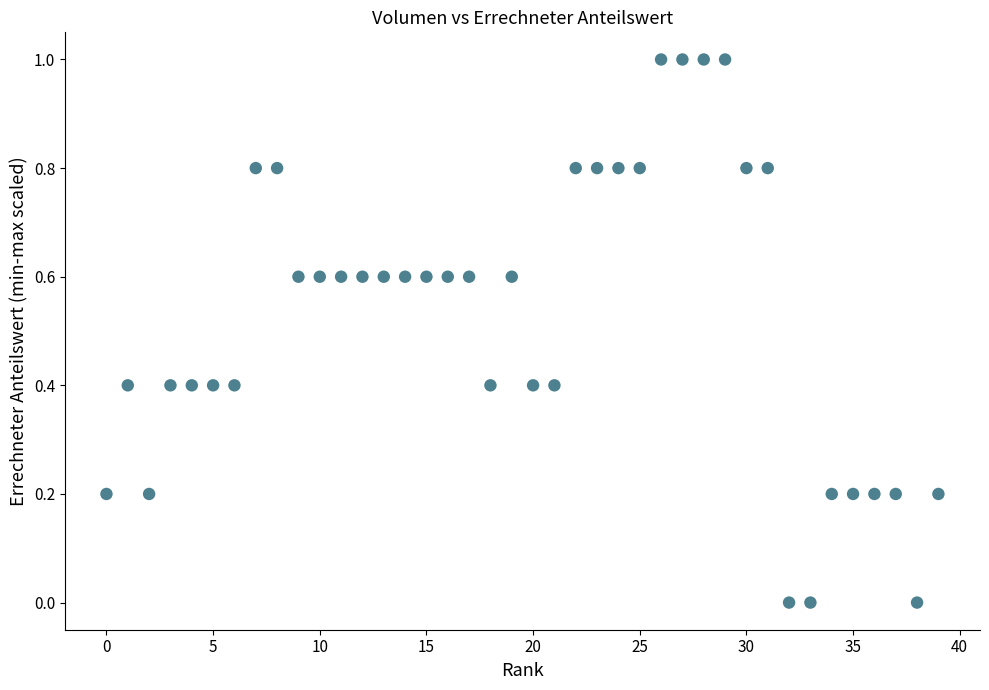

What is the range of X values (max minus min)?

39.0